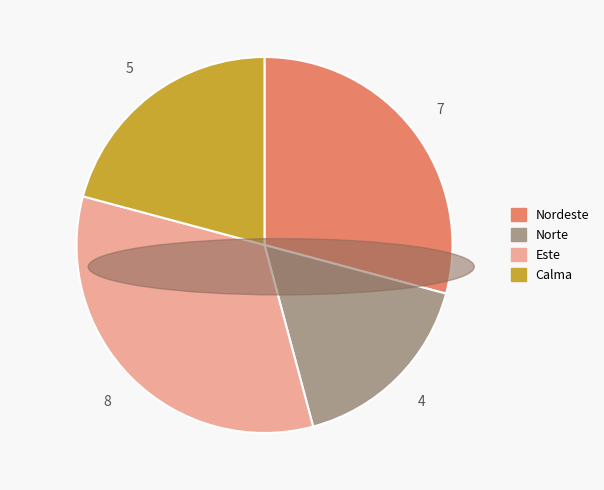

Does Norte represent more than half of the total?

No